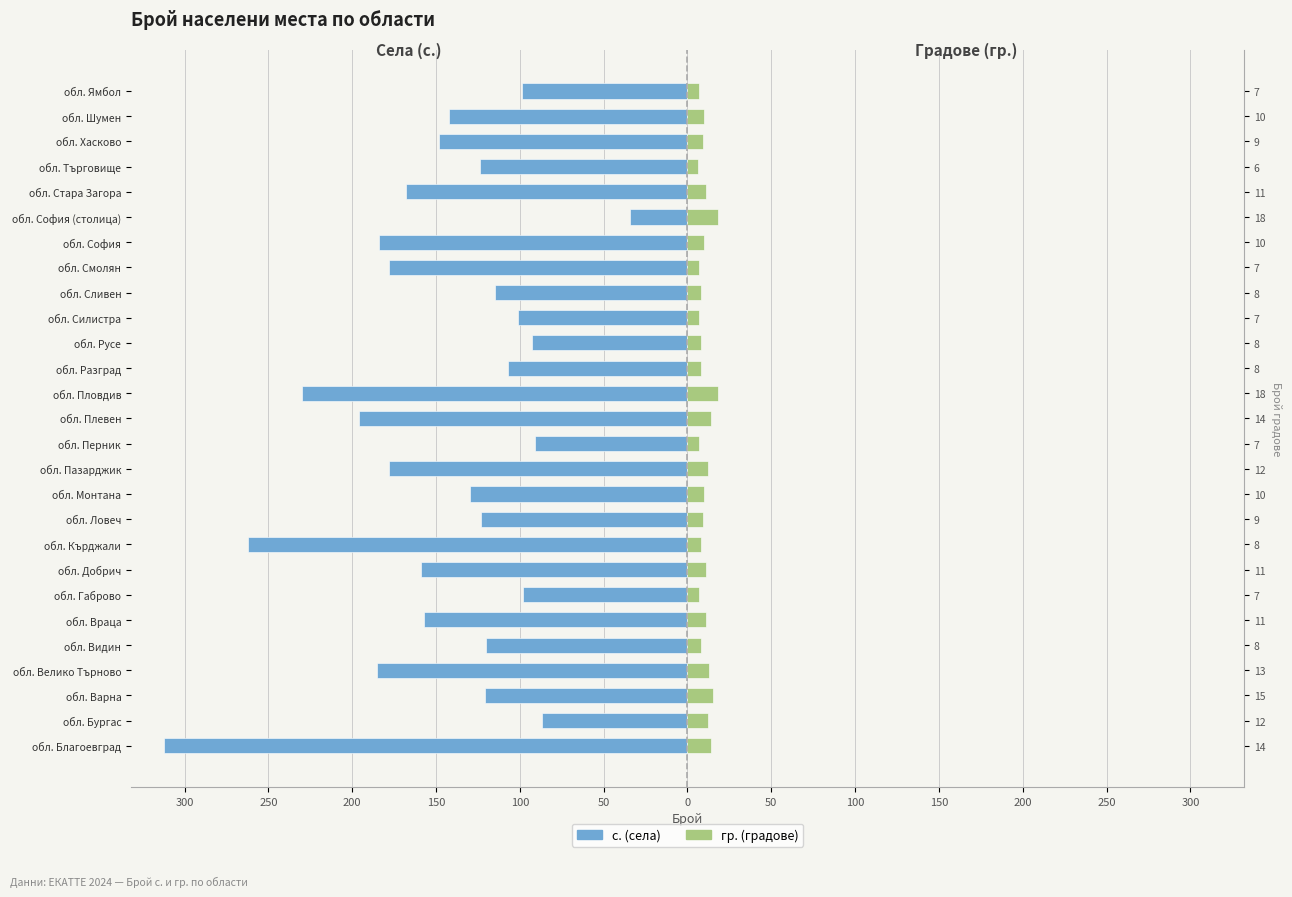

Is the value of гр. (градове) at обл. Ловеч greater than the value of с. (села) at обл. Търговище?

Yes